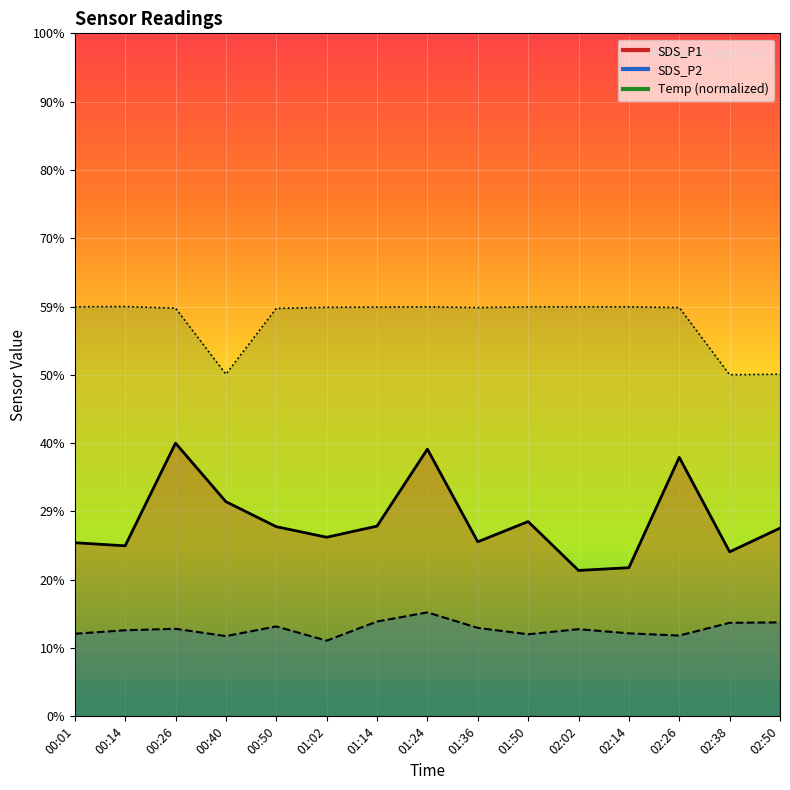

Reading left to right, extract all data points from this chart.

SDS_P1: 00:01=9.5	00:14=9.3	00:26=15.0	00:40=11.8	00:50=10.4	01:02=9.8	01:14=10.4	01:24=14.7	01:36=9.6	01:50=10.7	02:02=8.0	02:14=8.2	02:26=14.2	02:38=9.0	02:50=10.3
SDS_P2: 00:01=4.5	00:14=4.7	00:26=4.8	00:40=4.4	00:50=4.9	01:02=4.2	01:14=5.2	01:24=5.7	01:36=4.8	01:50=4.5	02:02=4.8	02:14=4.5	02:26=4.4	02:38=5.1	02:50=5.2
Temp: 00:01=22.5	00:14=22.5	00:26=22.4	00:40=18.8	00:50=22.4	01:02=22.4	01:14=22.4	01:24=22.5	01:36=22.4	01:50=22.5	02:02=22.5	02:14=22.5	02:26=22.4	02:38=18.7	02:50=18.8